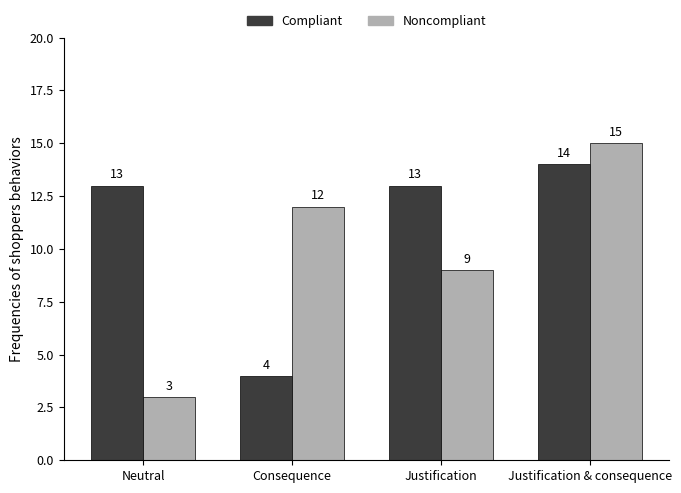

Are the bars horizontal?

No